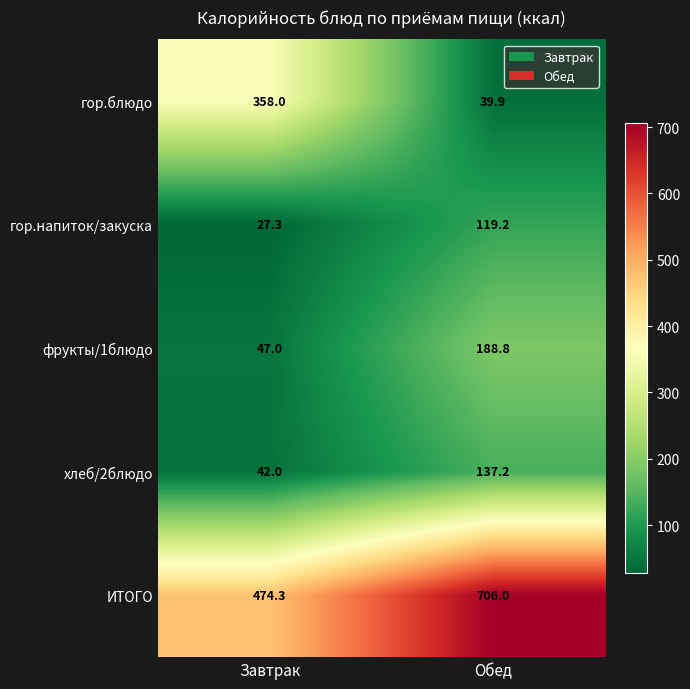

Reading left to right, list all the values displayed in this chart.

гор.блюдо: Завтрак=358.0	Обед=39.9
гор.напиток/закуска: Завтрак=27.3	Обед=119.2
фрукты/1блюдо: Завтрак=47.0	Обед=188.8
хлеб/2блюдо: Завтрак=42.0	Обед=137.2
ИТОГО: Завтрак=474.3	Обед=706.0